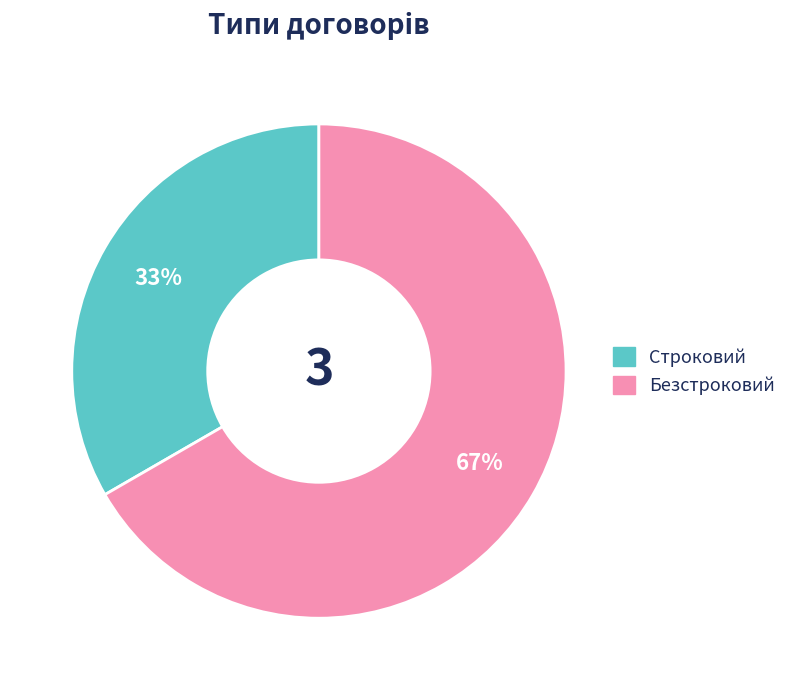

Which category has the biggest portion of the pie?

Безстроковий